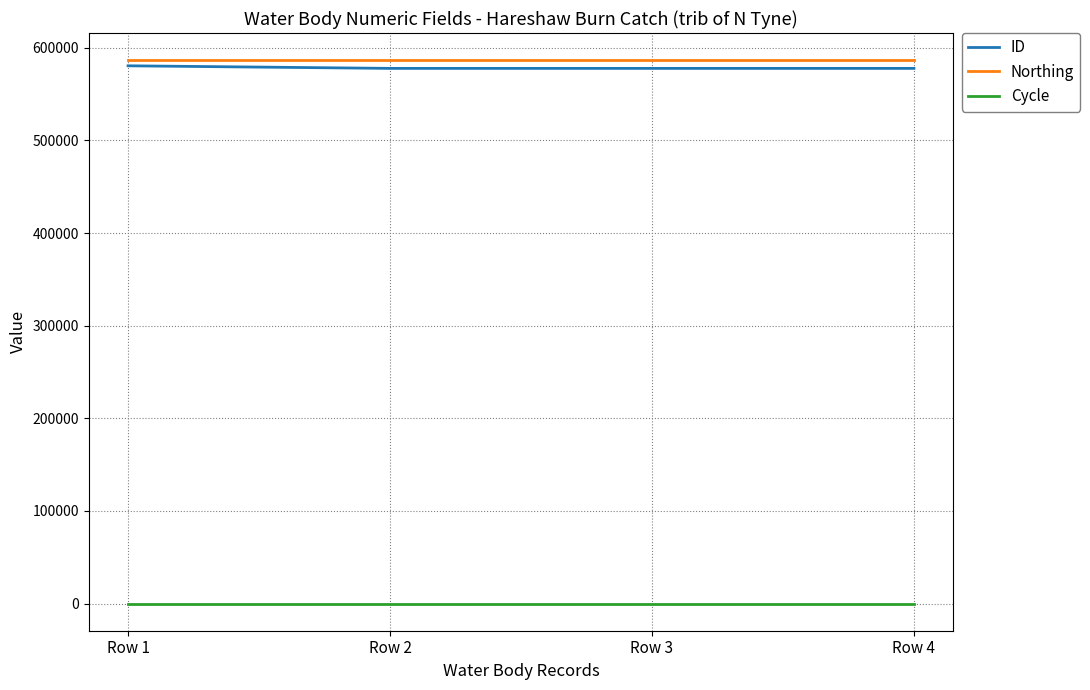

What is the maximum value for Northing?

586602